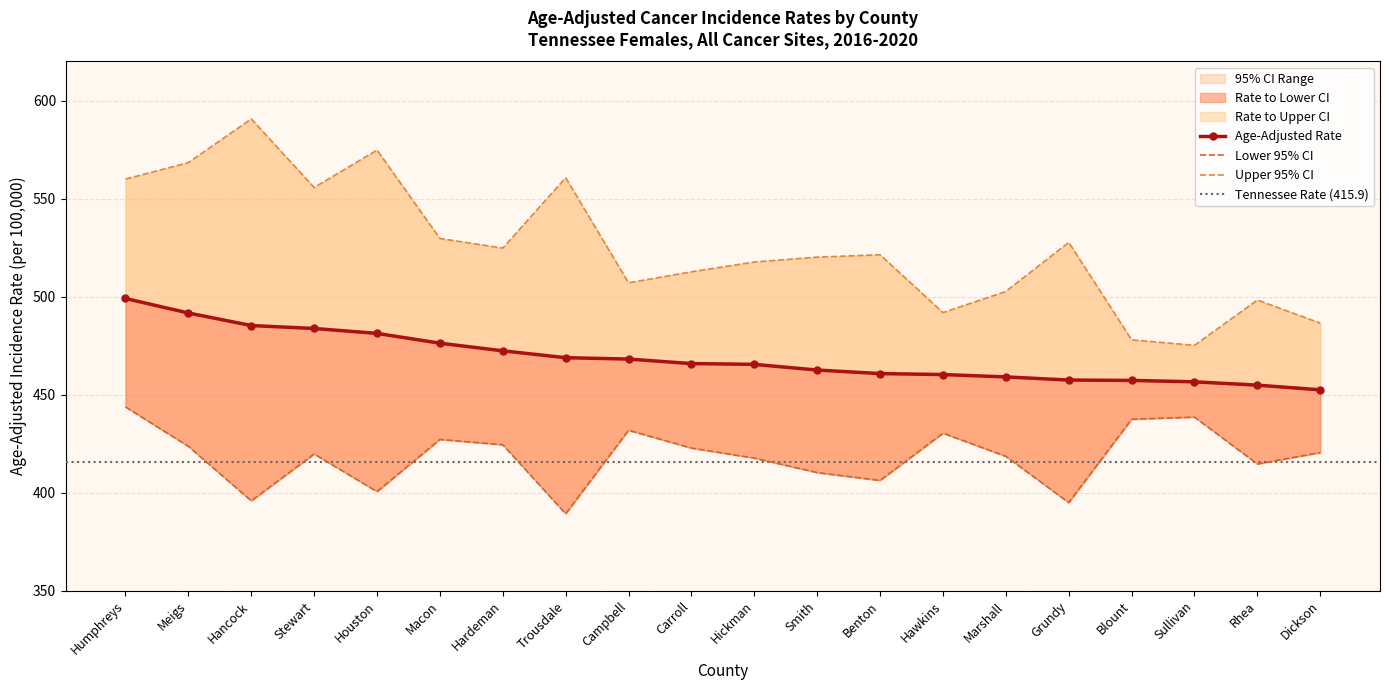

How many lines are shown in the chart?

3